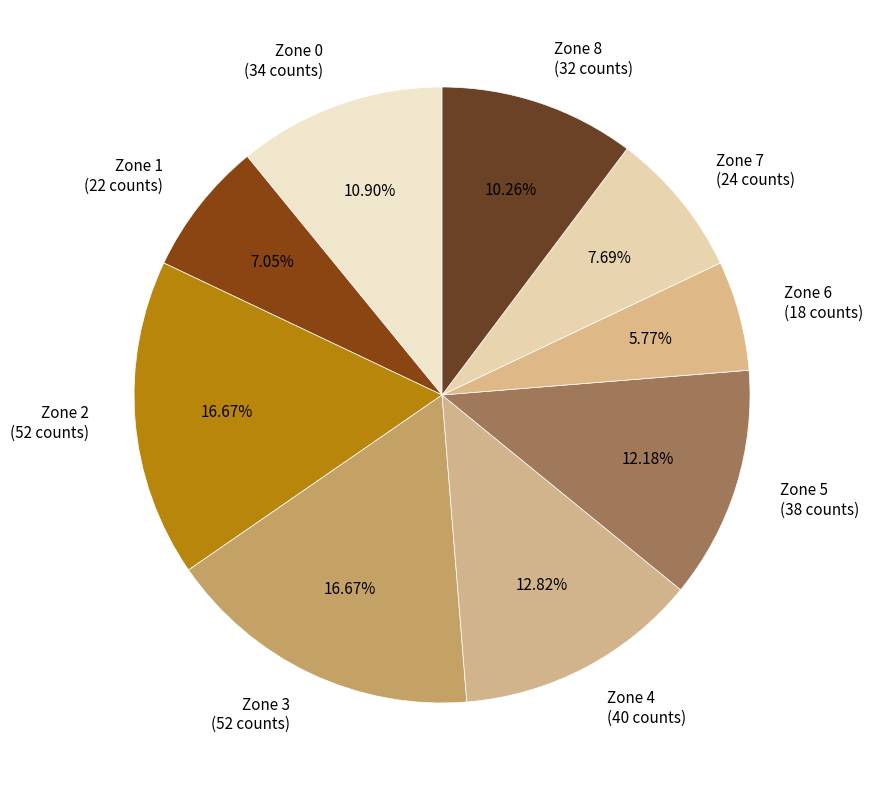

What percentage is the Zone 7 slice, to the nearest percent?

8%